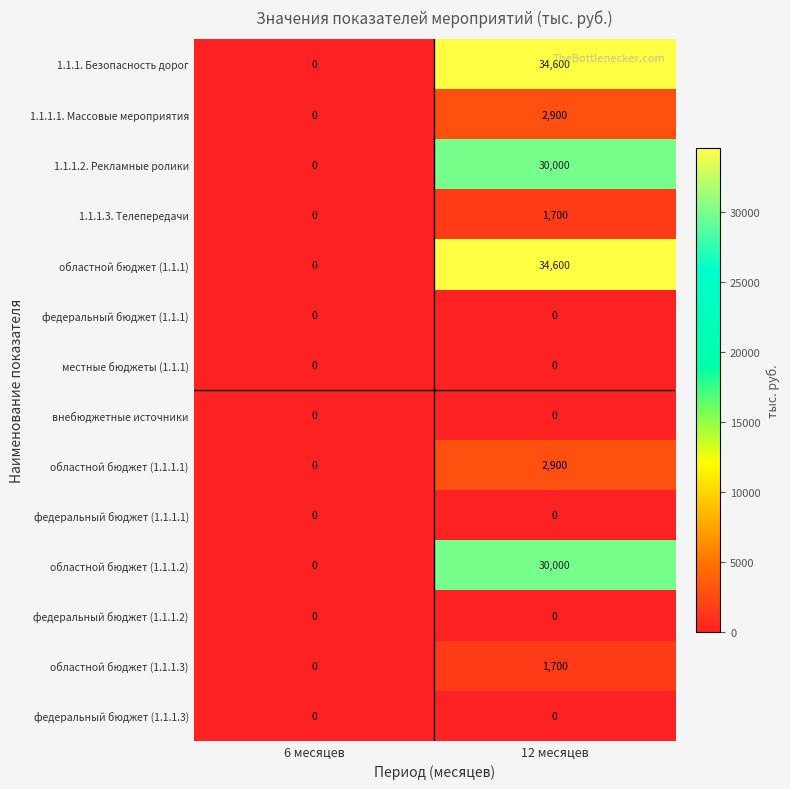

At which category is the sum across all series the highest?

12 месяцев